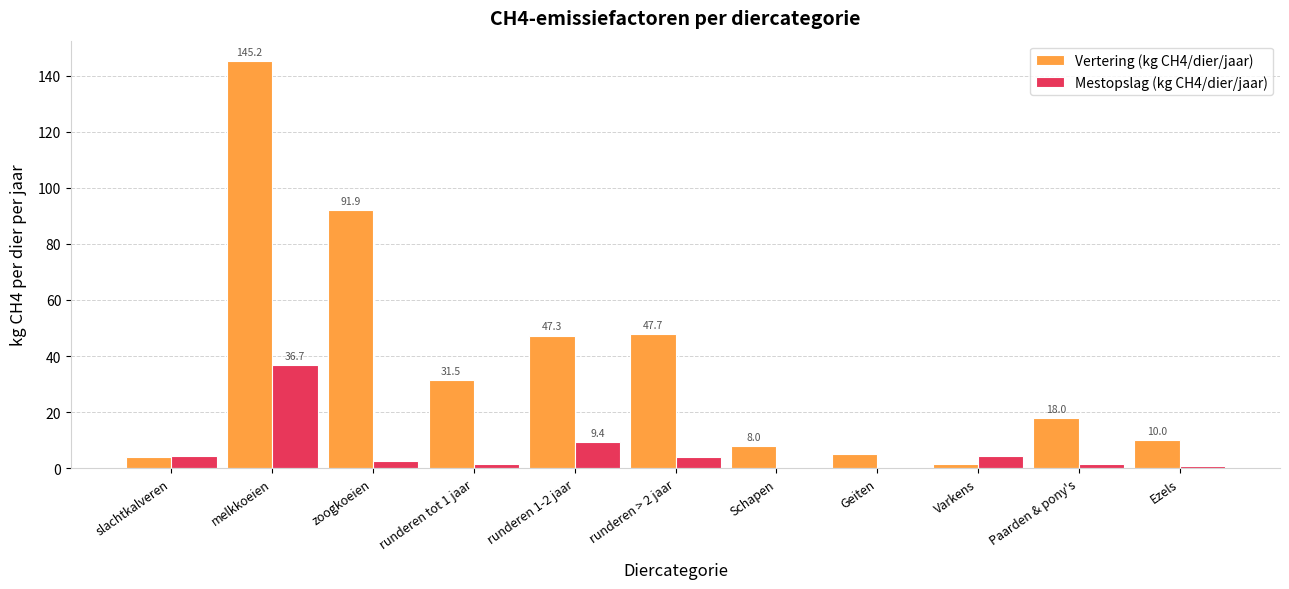

How many categories are shown in the chart?

11